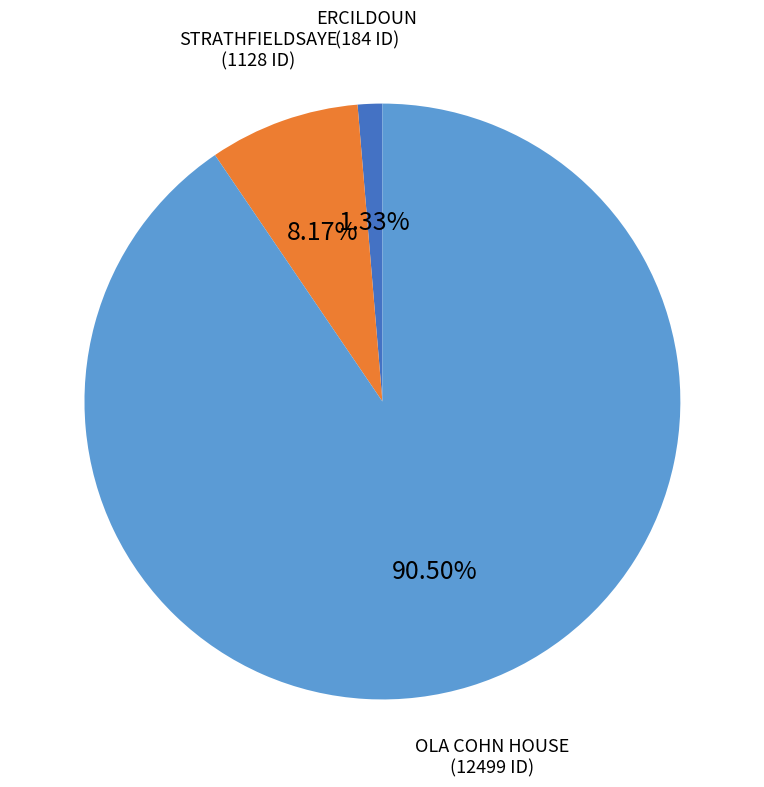

Is there any slice that represents more than half of the pie?

Yes